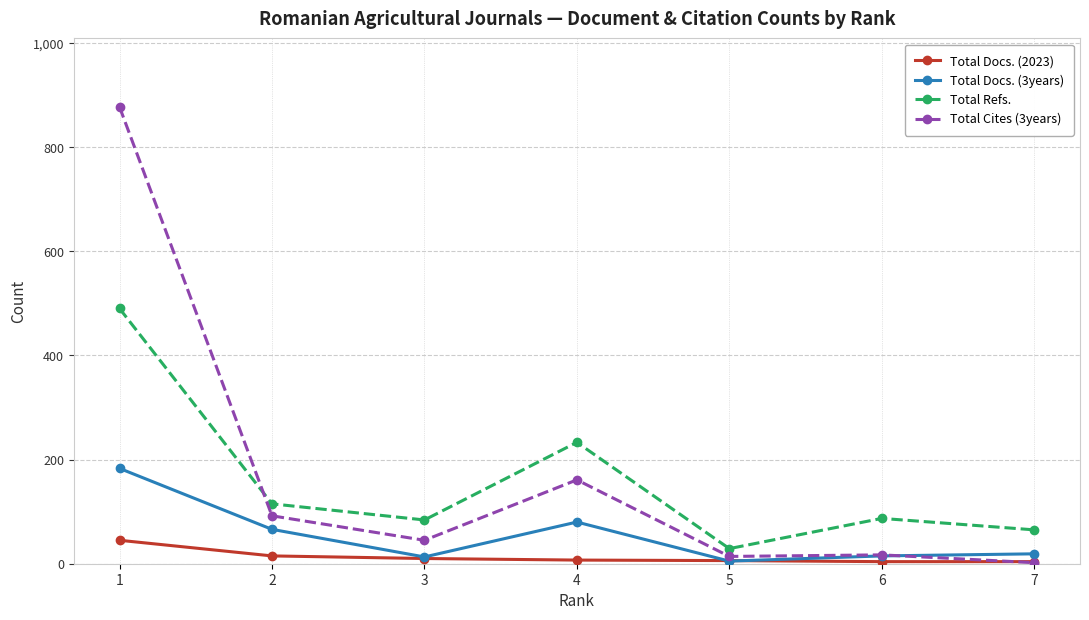

Rank the series at 1 from highest to lowest value.

Total Cites (3years), Total Refs., Total Docs. (3years), Total Docs. (2023)